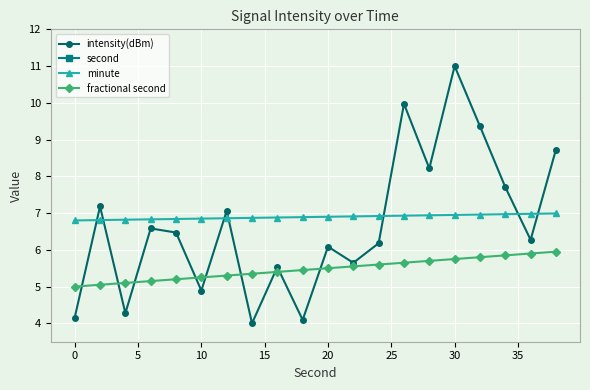

True or false: intensity(dBm) has more than 0 interior local peaks.

True